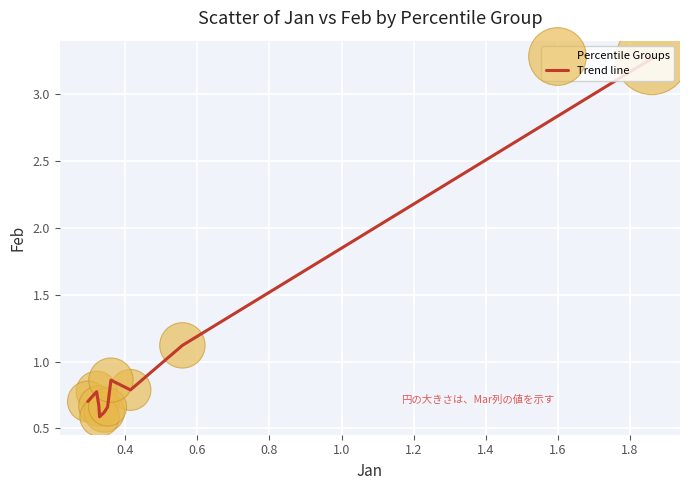

What is the difference between the maximum and minimum values?

2.7